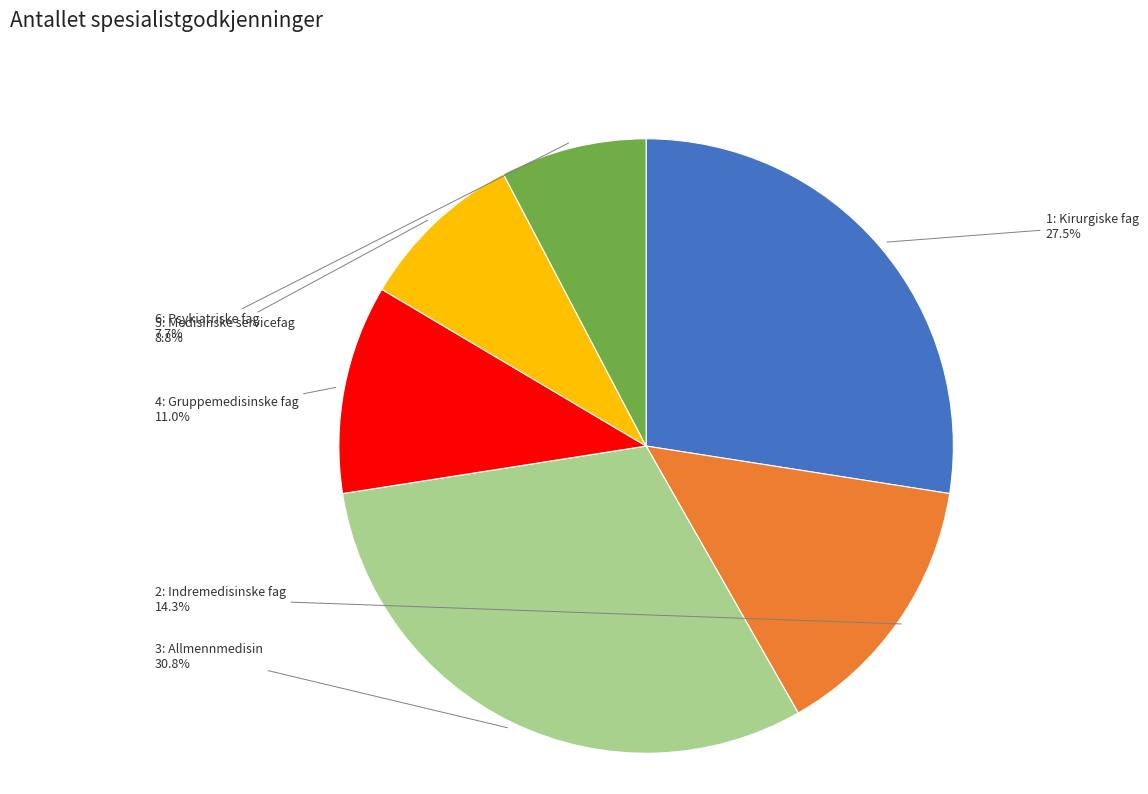

Does any single category account for the majority?

No